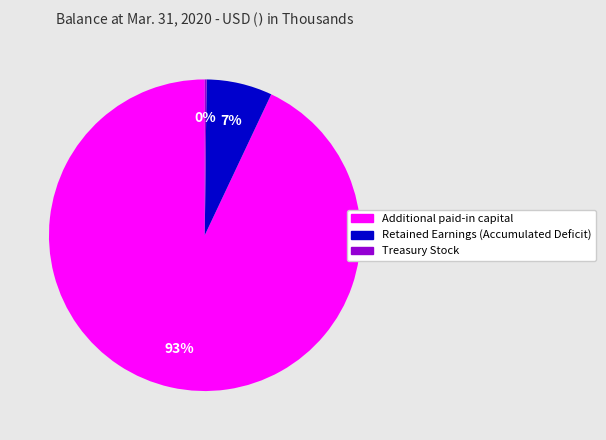

To the nearest percent, what percentage of the pie is Additional paid-in capital?

93%